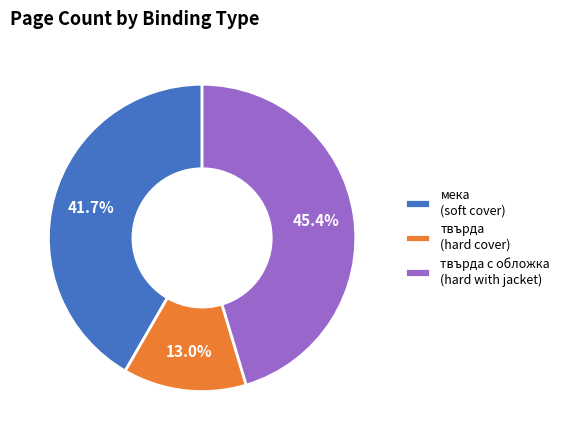

Rank the categories by value from highest to lowest.

твърда с обложка (hard with jacket), мека (soft cover), твърда (hard cover)